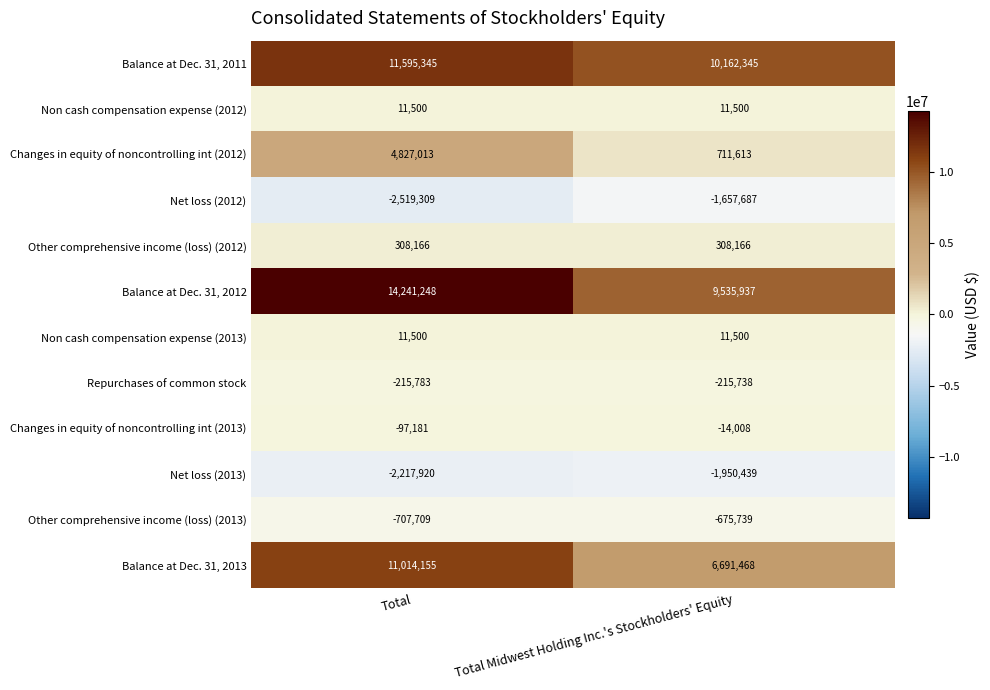

What is the maximum value shown in the chart?

14241248